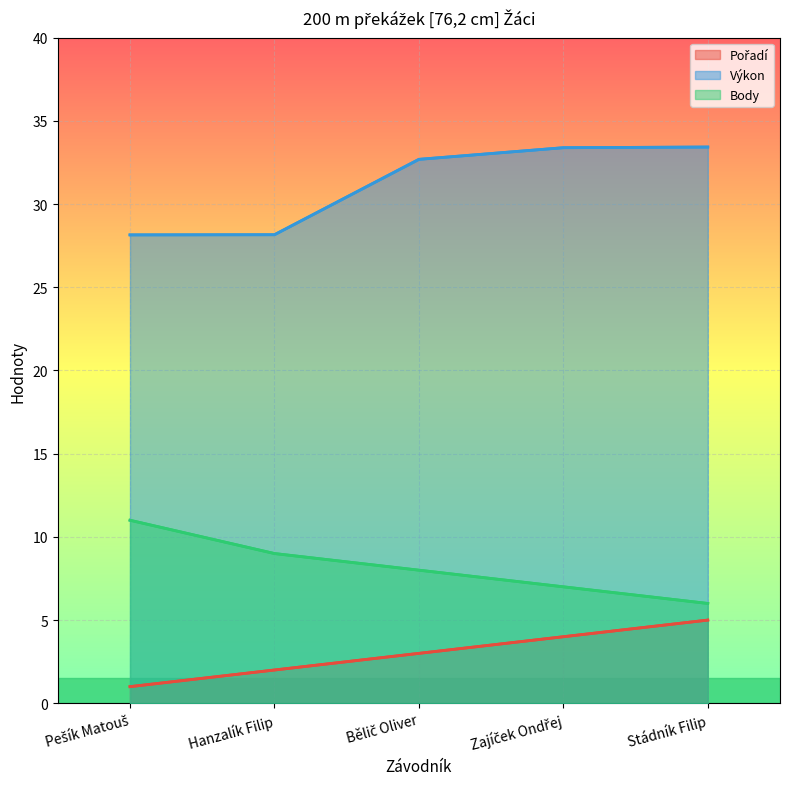

How many lines are shown in the chart?

3